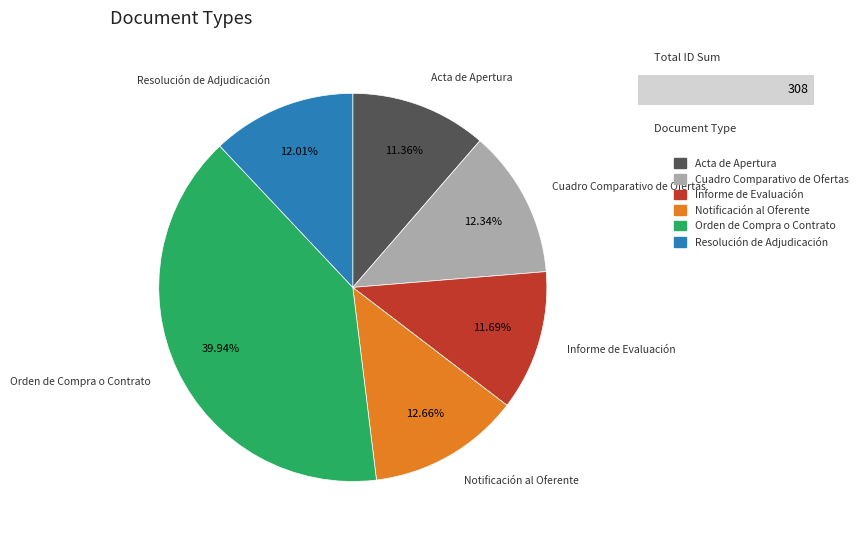

To the nearest percent, what percentage of the pie is Informe de Evaluación?

12%